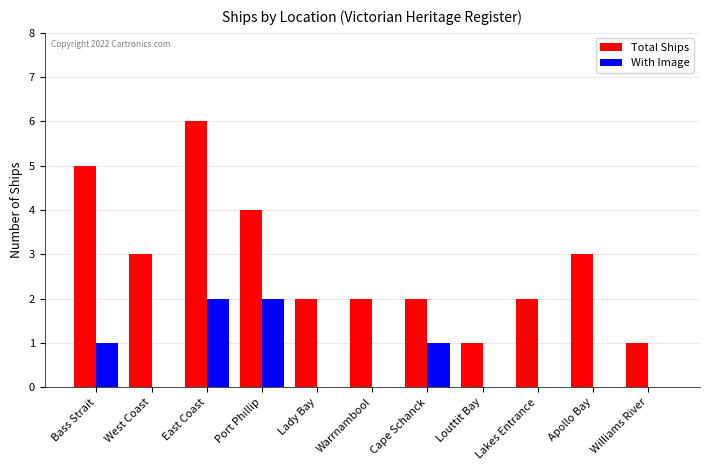

Are the bars horizontal?

No